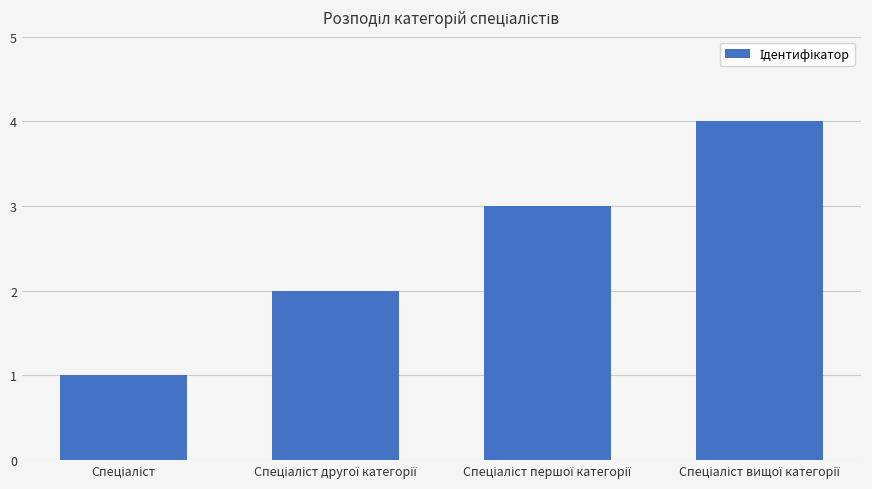

What is the difference between the maximum and minimum values?

3